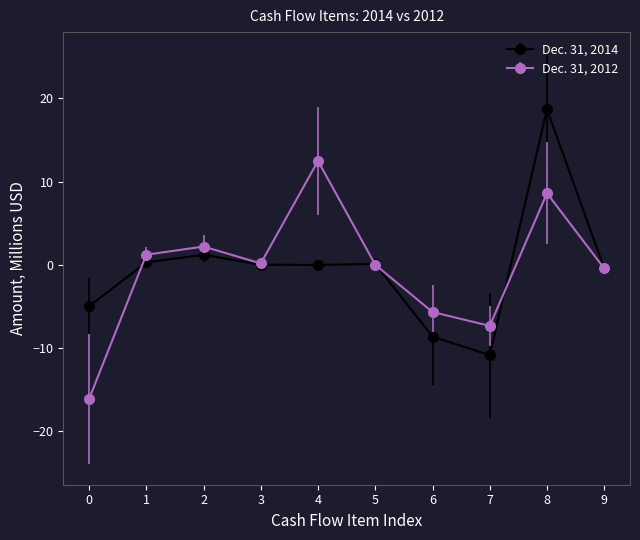

Where is Dec. 31, 2014 nearest to the value 3?

2